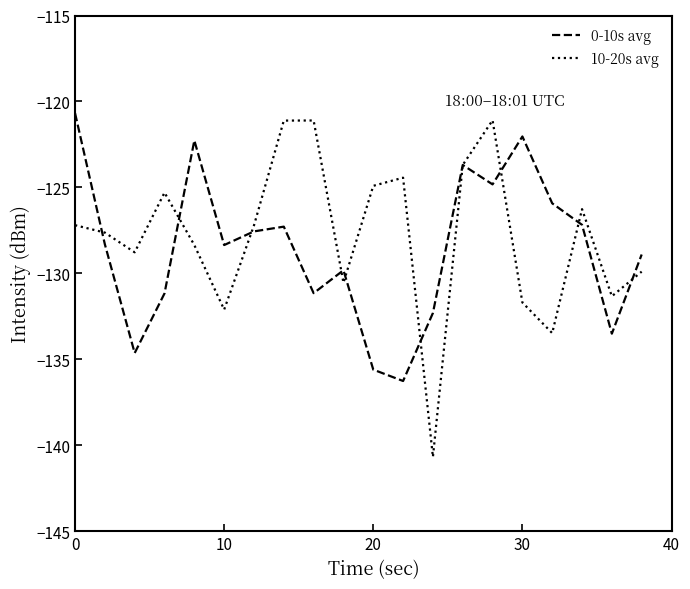

How many interior local valleys does the 10-20s avg series have?

6